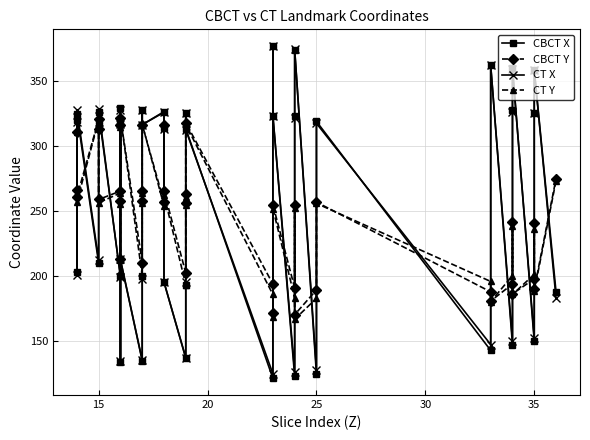

How many data points in CT X are above 316?

20